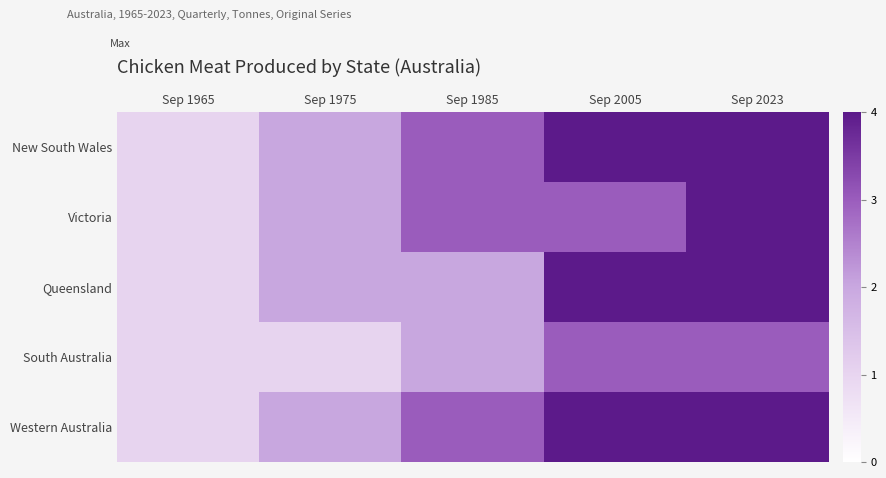

What is the spread (max minus min) of values at Sep 2005?

1